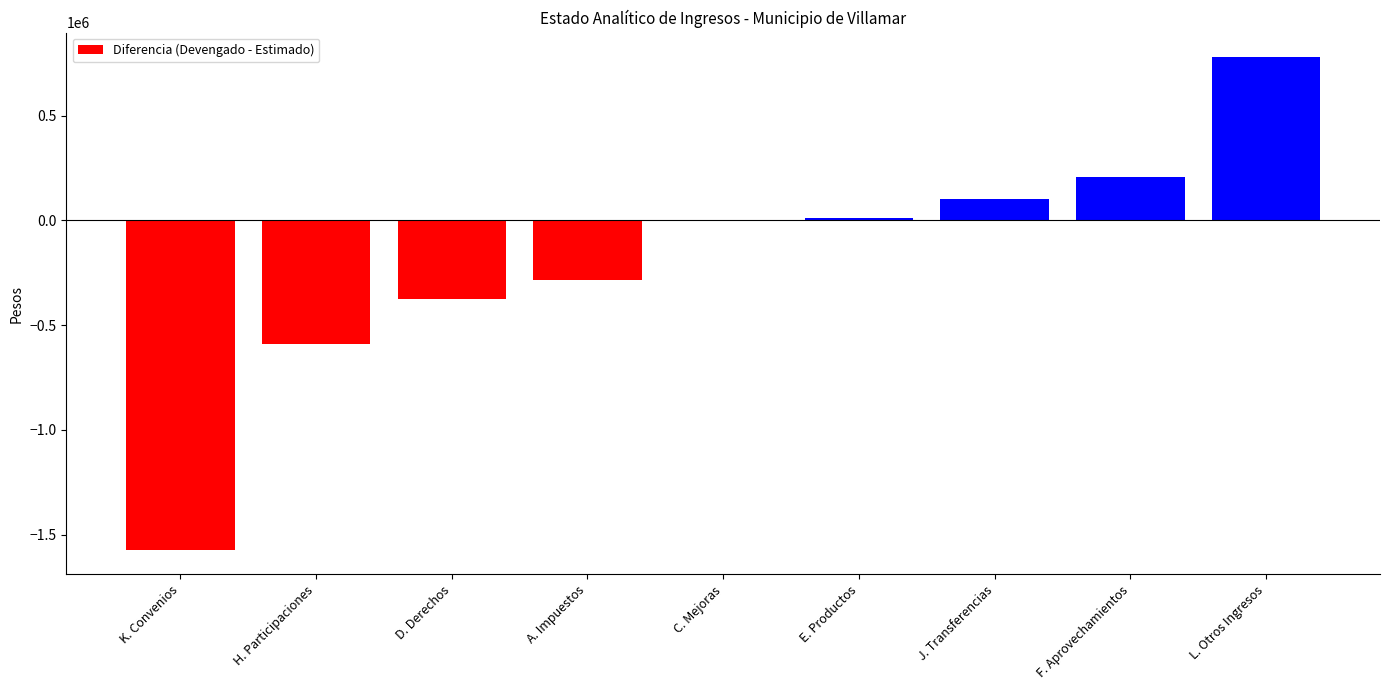

What is the approximate value at D. Derechos?

-375178.5